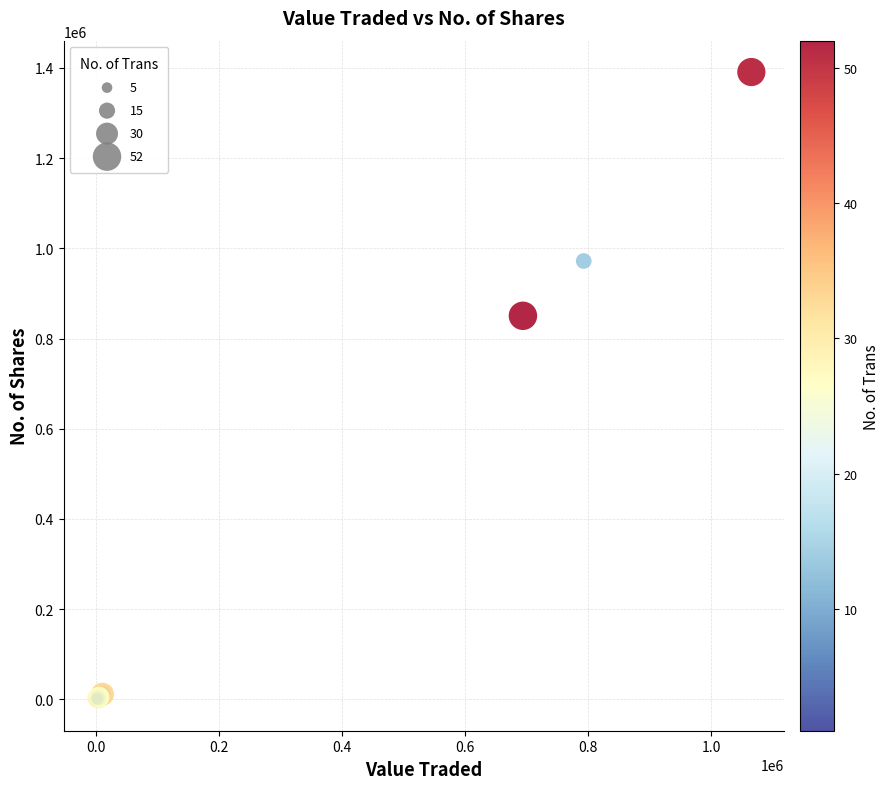

What Y value in the scatter plot is closest to 695375?

850334